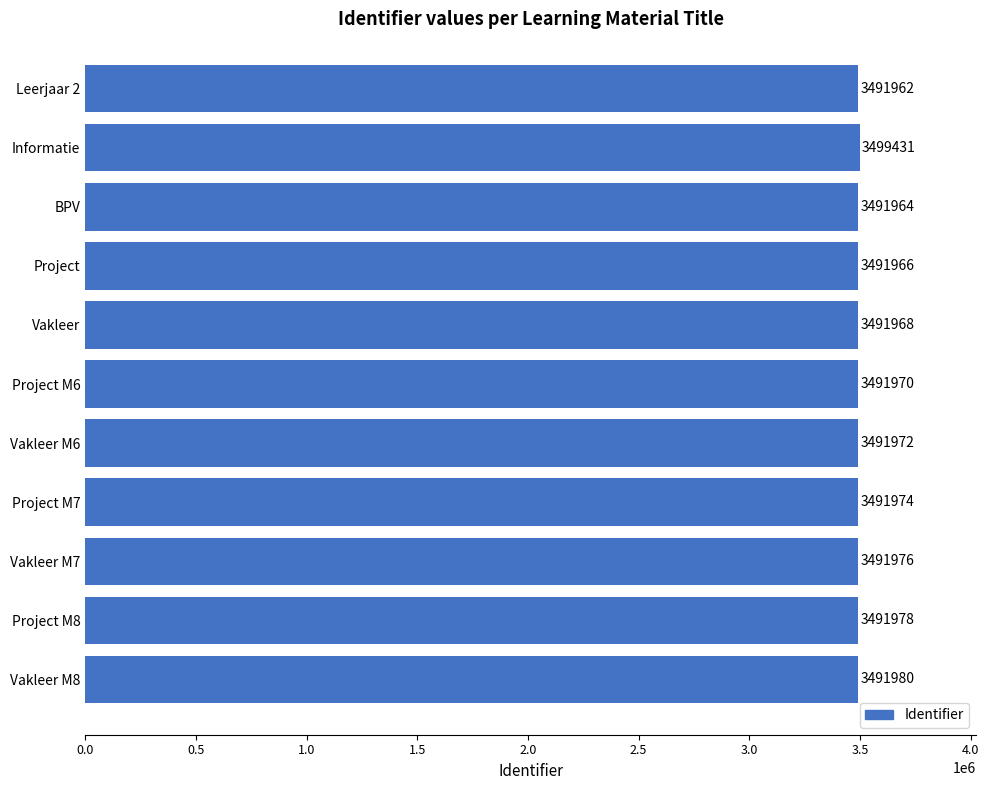

What is the label of the 9th bar from the bottom?

BPV